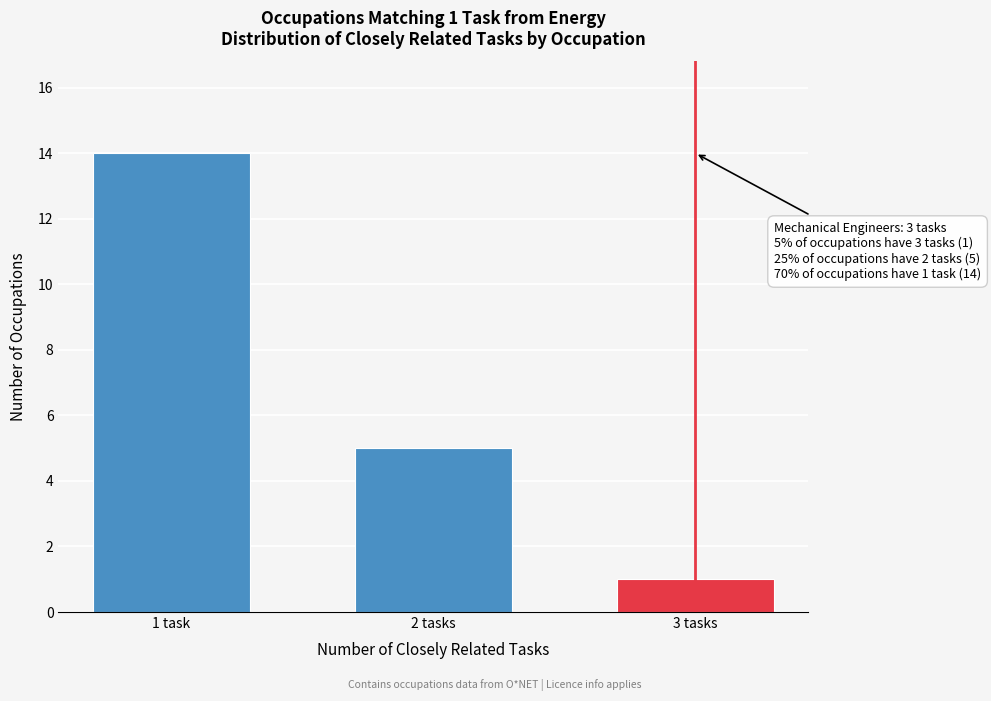

Reading left to right, list all the values displayed in this chart.

14	5	1